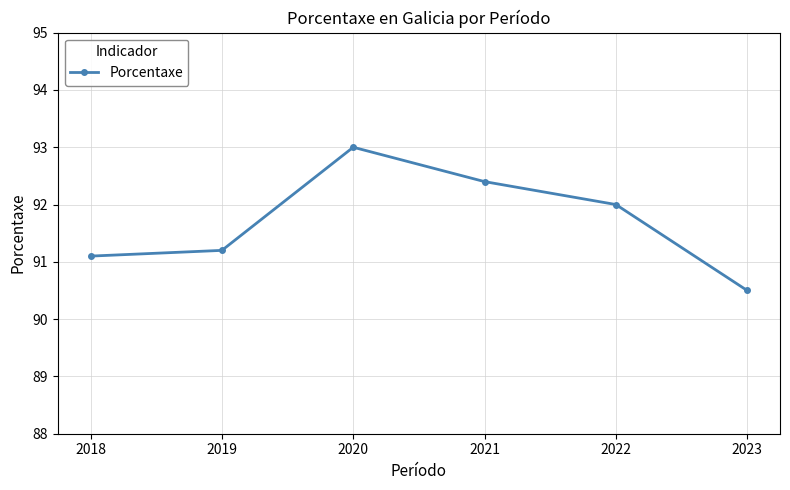

Approximately how many times larger is the value at 2018 compared to 2021?

1.0